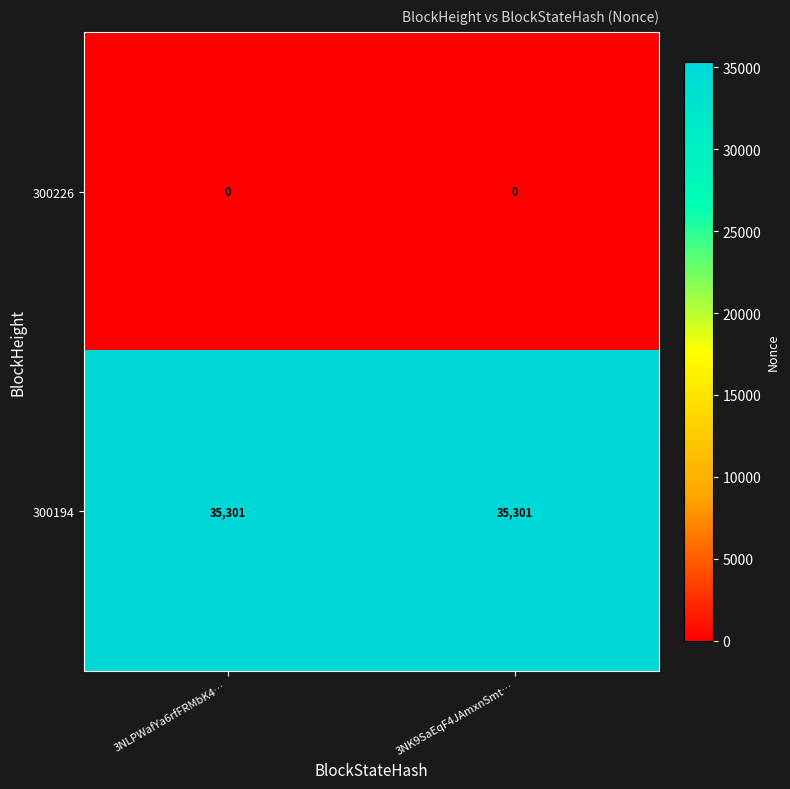

Reading right to left, list all the values displayed in this chart.

300226: 0	0
300194: 35301	35301